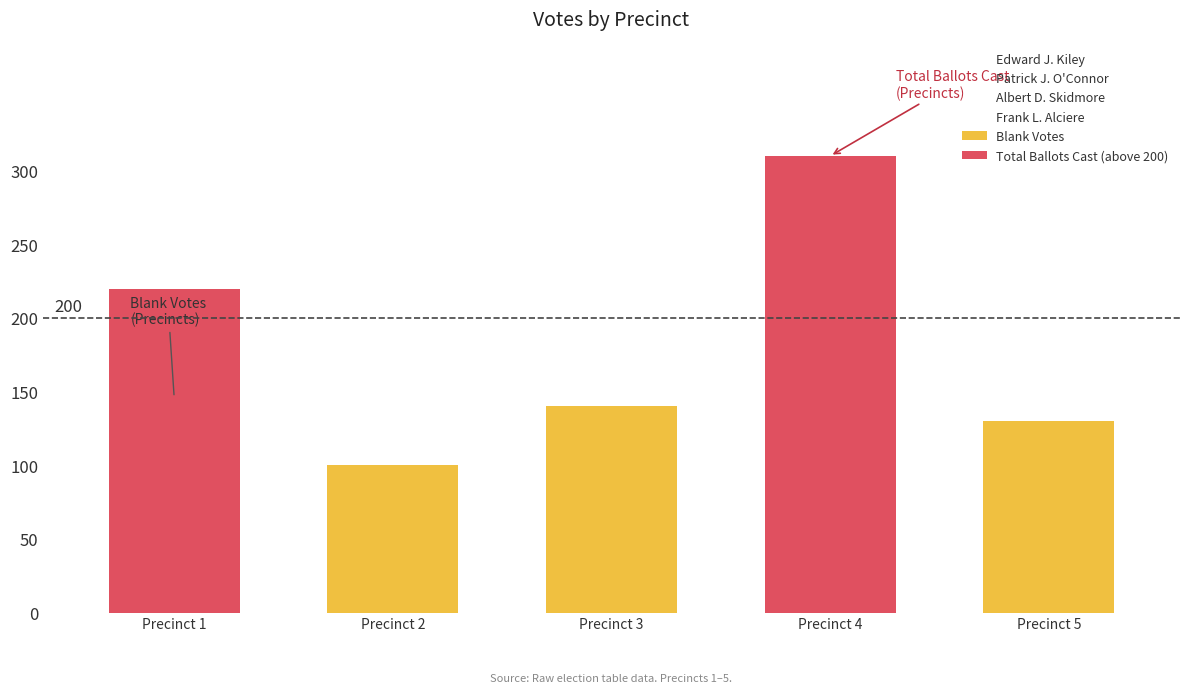

Rank the series by their maximum value, from highest to lowest.

Total Ballots Cast (above 200), Blank Votes